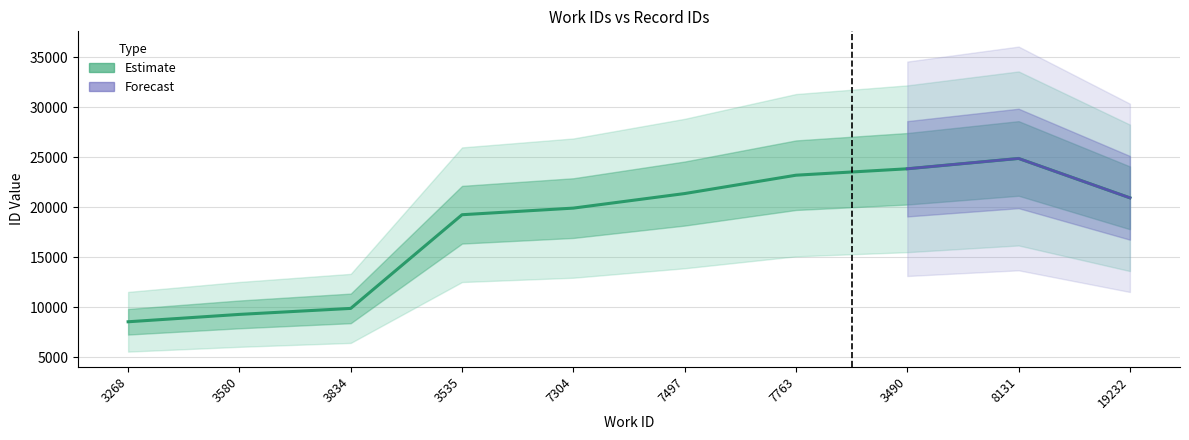

The value at 3490 is 36414. True or false?

False